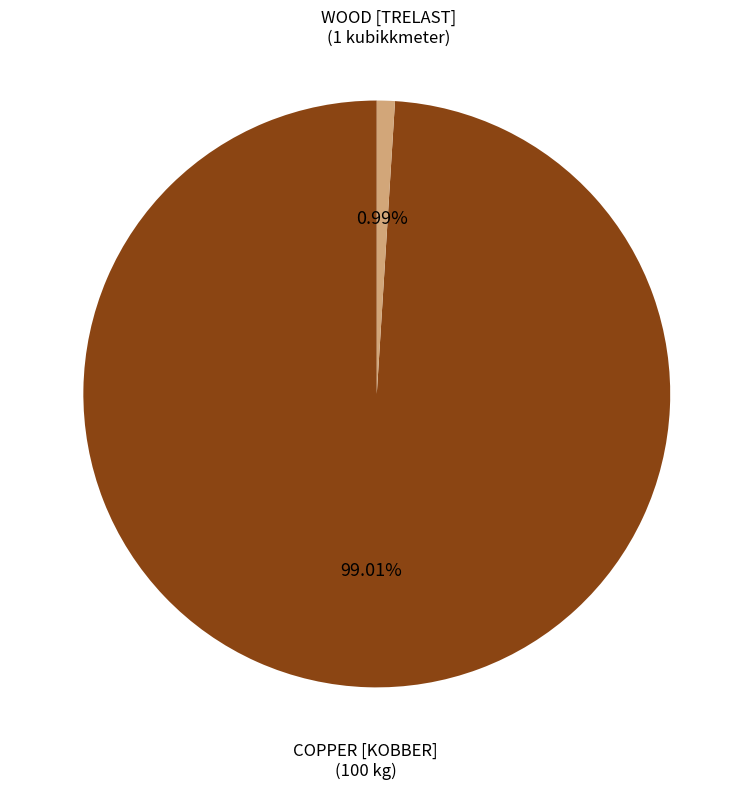

Is there any slice that represents more than half of the pie?

Yes